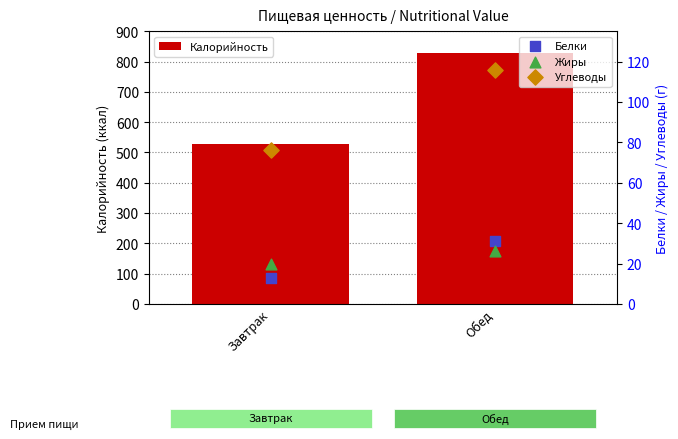

Which series contains the highest Y value?

Калорийность